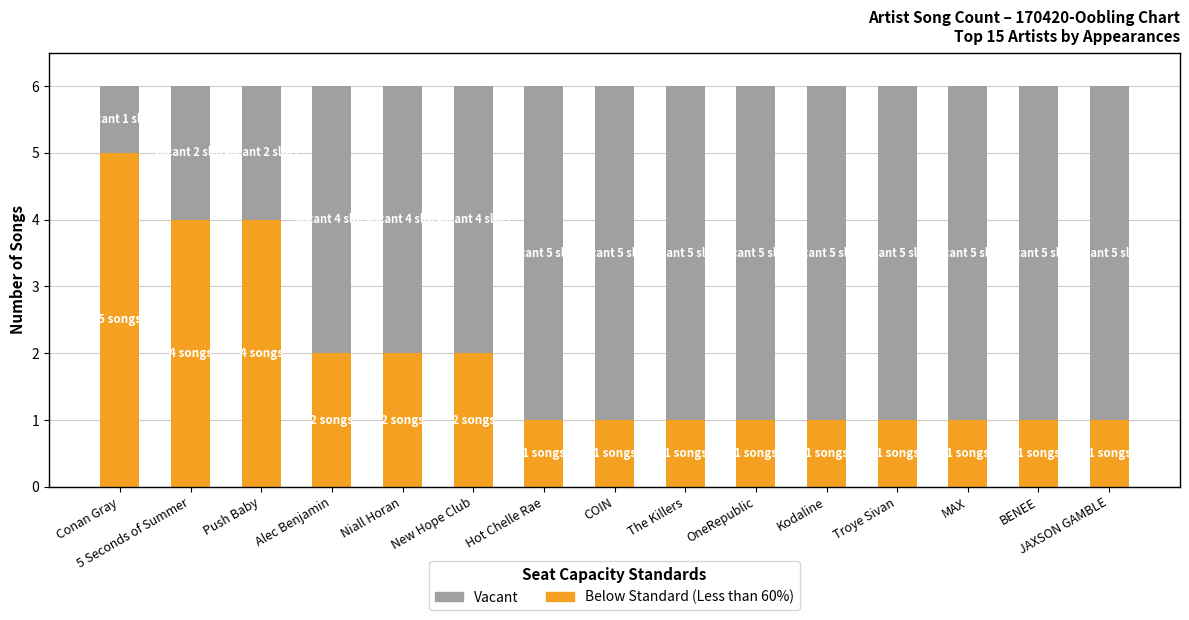

How many data points does each series have?

15